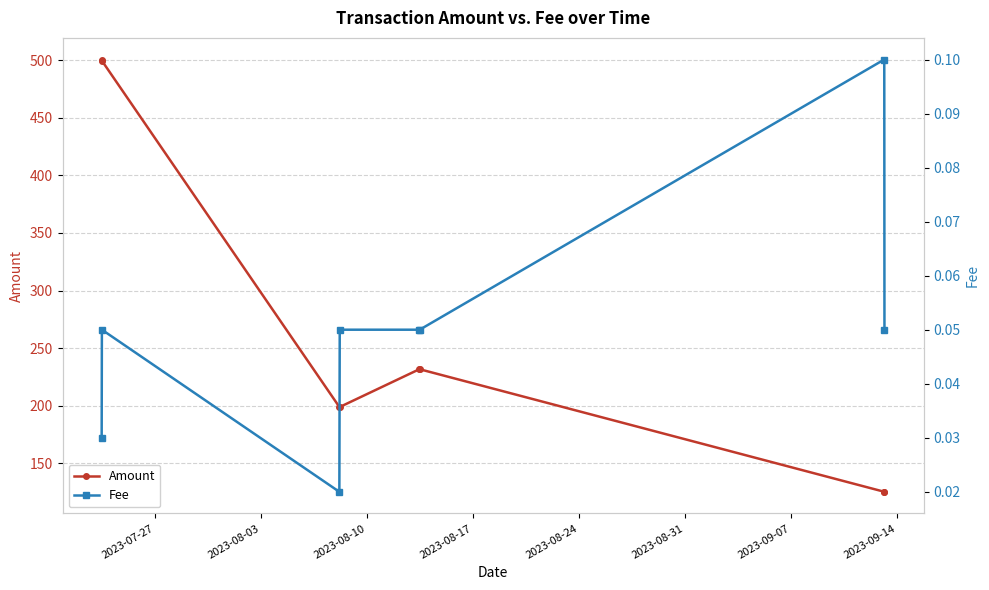

True or false: Amount has more than 0 points higher than both neighbors.

True